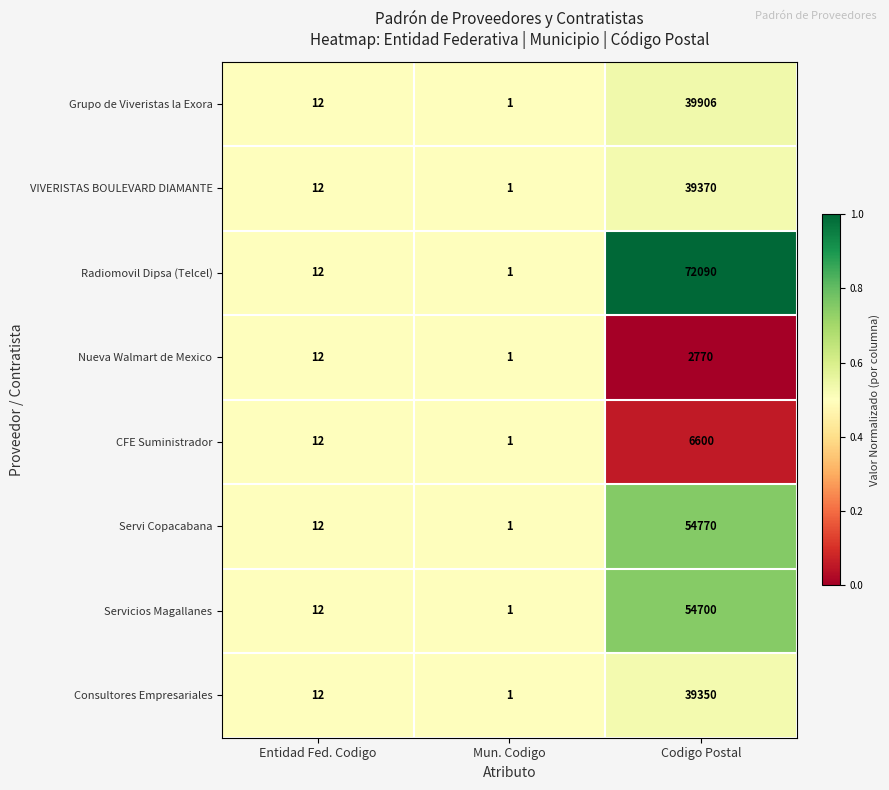

What is the sum of all Servicios Magallanes values?

54713